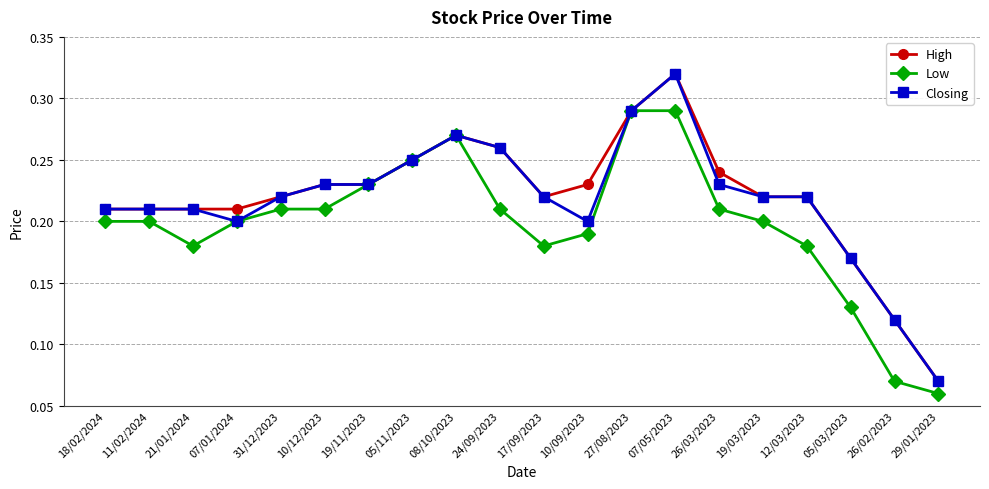

What is the label of the 8th point from the left?

05/11/2023